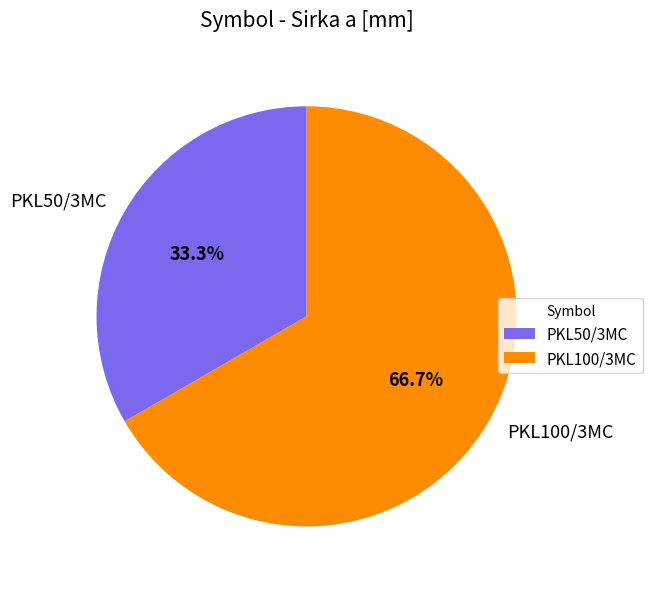

To the nearest percent, what percentage of the pie is PKL100/3MC?

67%